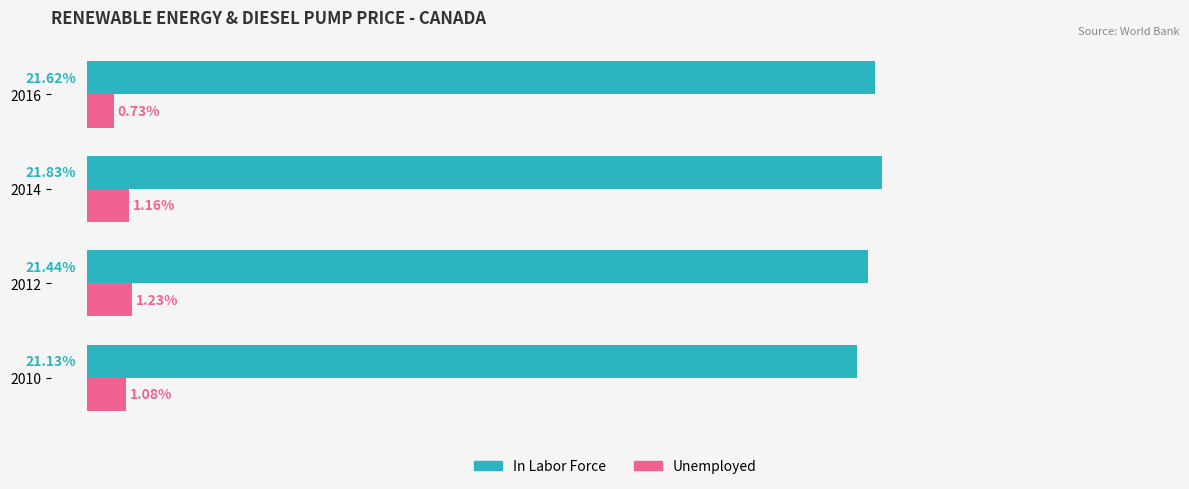

Between 2012 and 2016, which series saw the biggest shift?

Unemployed